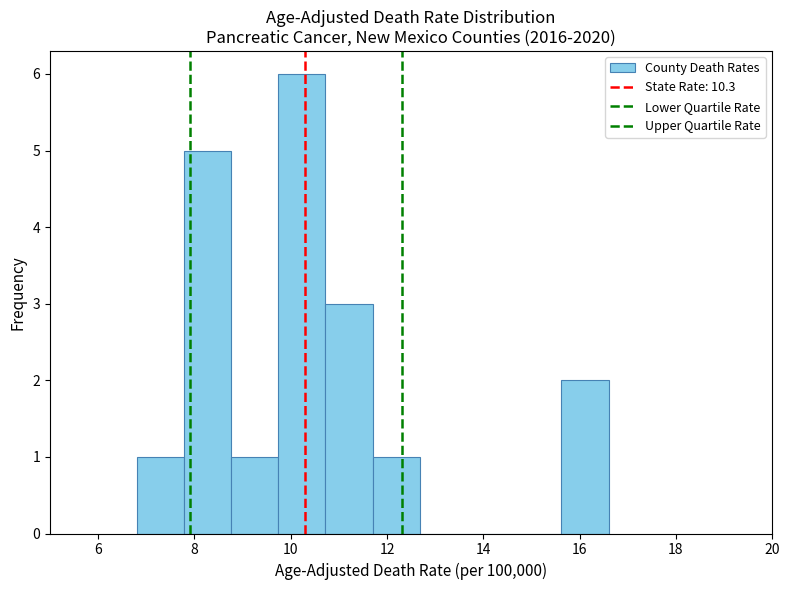

Which range on the x-axis has the tallest bar?

9.74 to 10.72